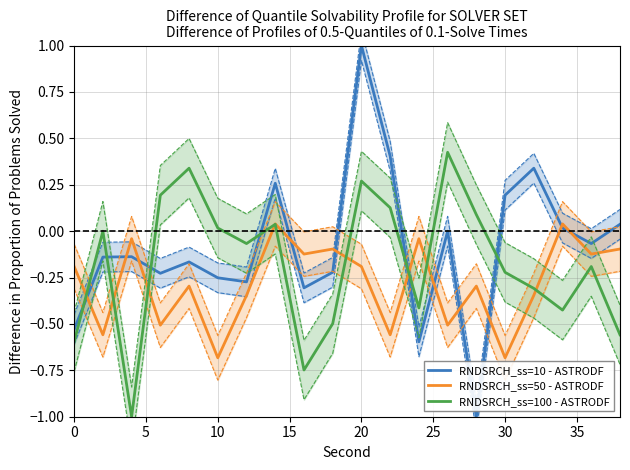

True or false: RNDSRCH_ss=10 - ASTRODF has a value of -0.1 at 10.

False